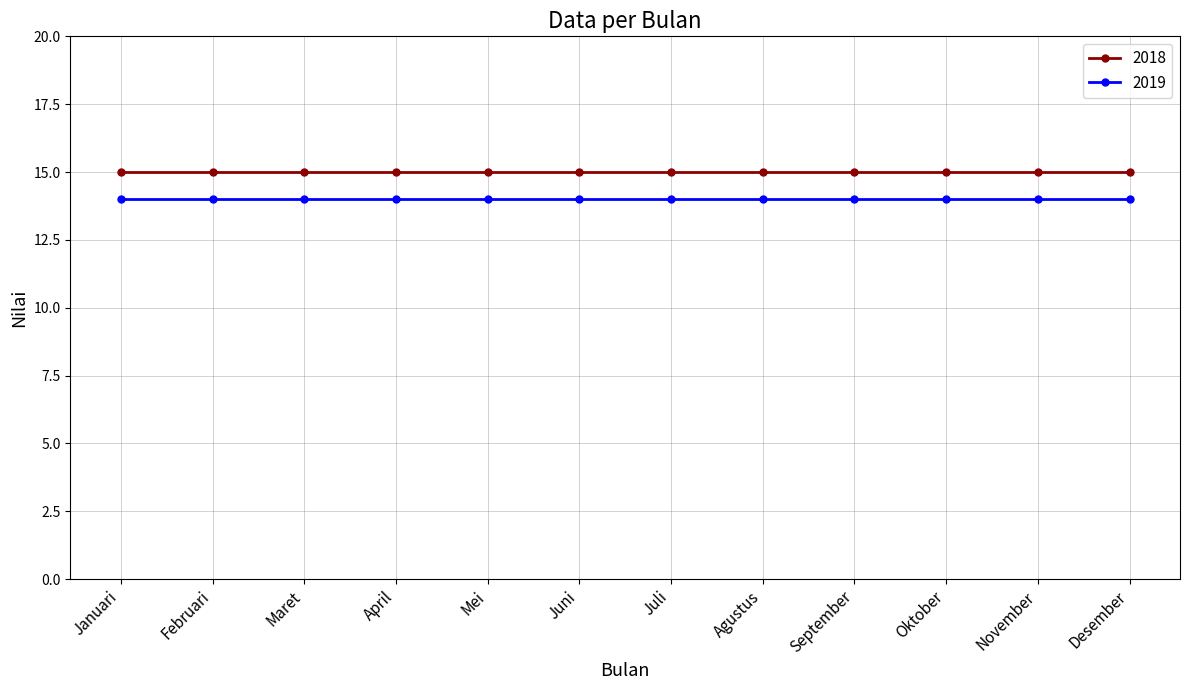

What is the difference between the highest and lowest values at Maret?

1